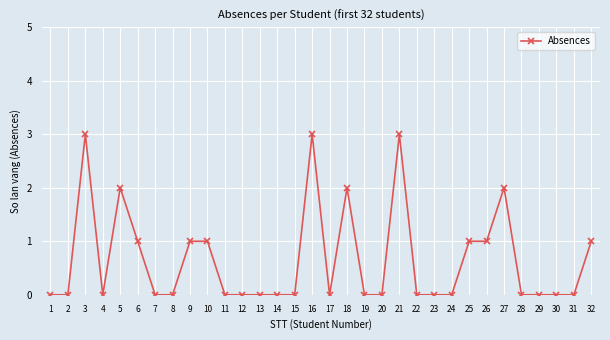

True or false: the data has more than 0 interior local peaks.

True